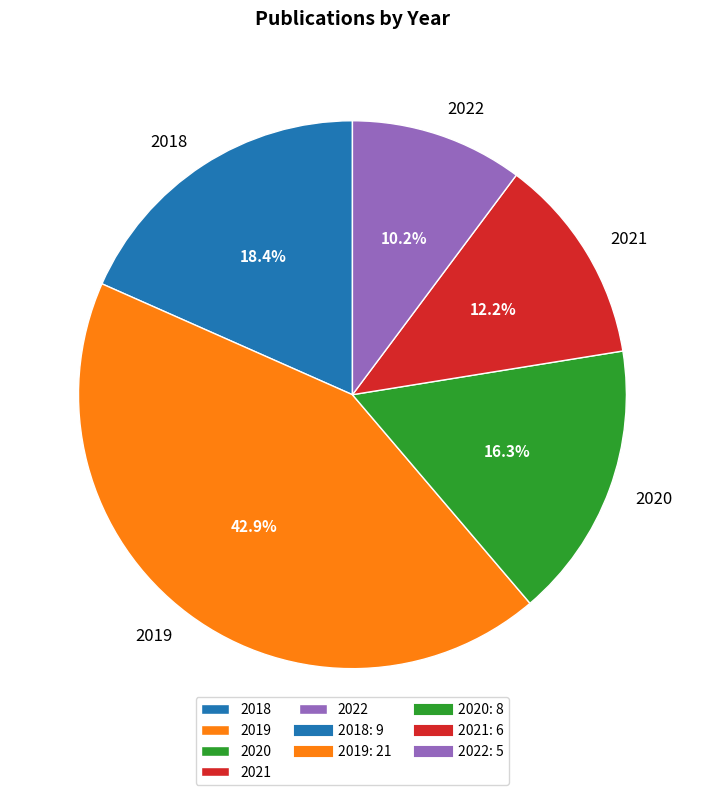

Which slice is the largest?

2019